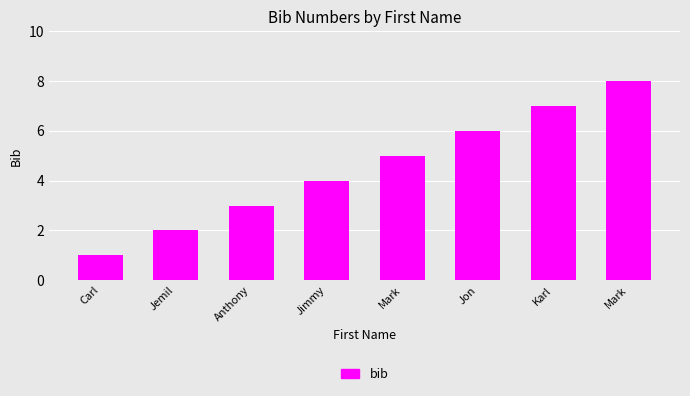

Count the number of data series in this chart.

1